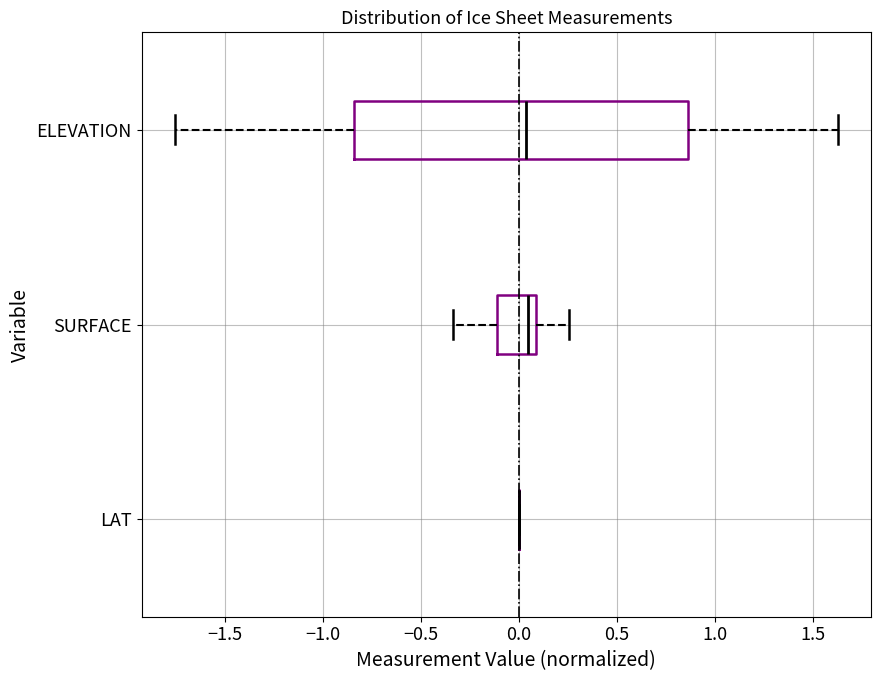

Reading bottom to top, transcribe this box plot: for each box, give where its median line is, the range the box spans, and where its two whiskers end, as read against the x-axis. The values are not printed on the chart, so give them approximately, as read against the axis.

LAT: box collapsed to a line at 0.00, whiskers 0.00 to 0.00
SURFACE: median 0.05, box -0.10 to 0.10, whiskers -0.35 to 0.25
ELEVATION: median 0.05, box -0.85 to 0.85, whiskers -1.75 to 1.65